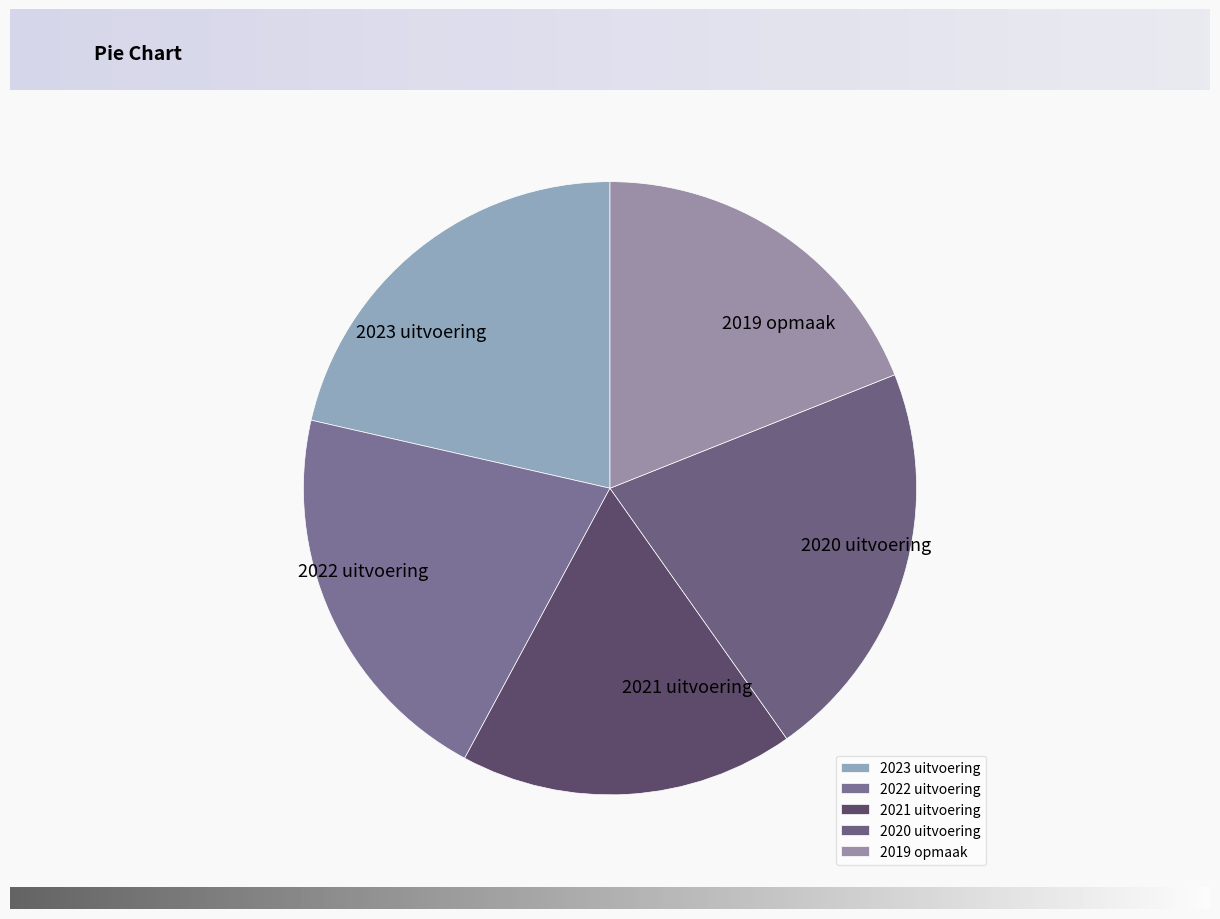

Which category has the smallest portion of the pie?

2021 uitvoering